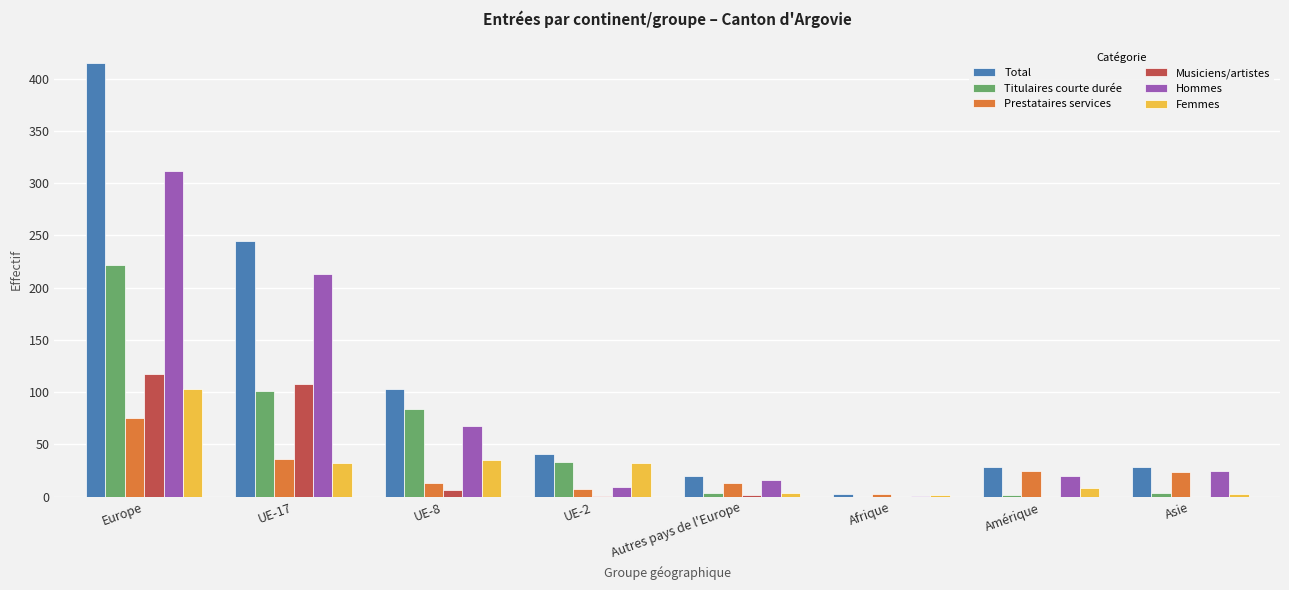

What are all the series names shown in the legend?

Total, Titulaires courte durée, Prestataires services, Musiciens/artistes, Hommes, Femmes